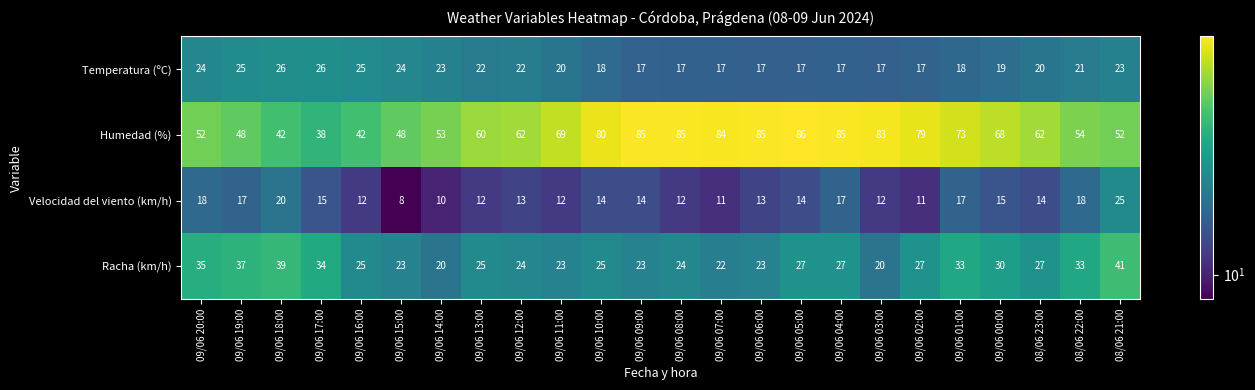

What is the spread (max minus min) of values at 09/06 10:00?

66